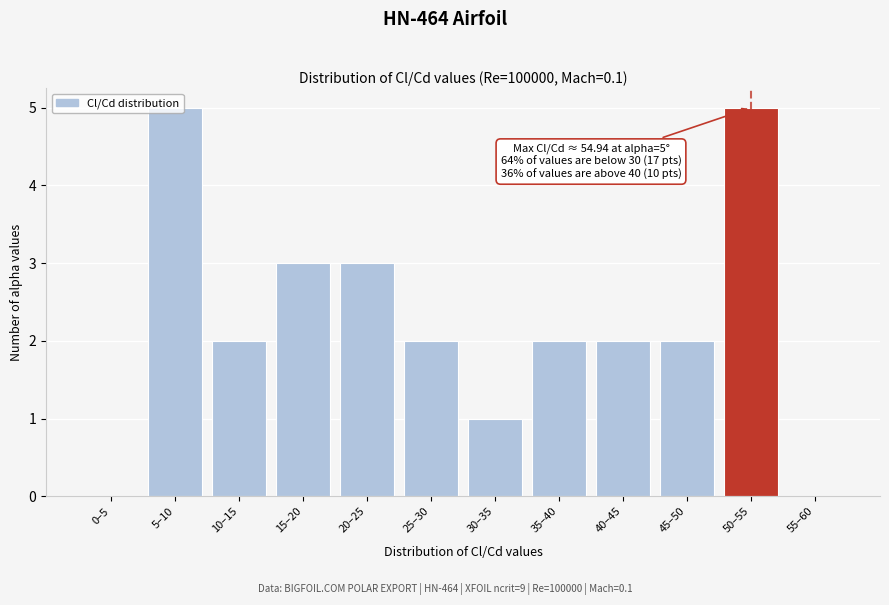

True or false: the data shows 1 at 40–45.

False